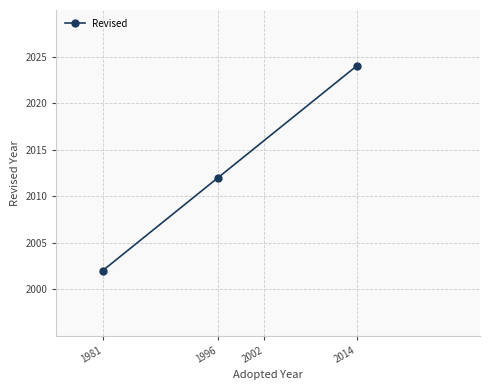

What is the approximate value at 1996, to the nearest 5?

2010